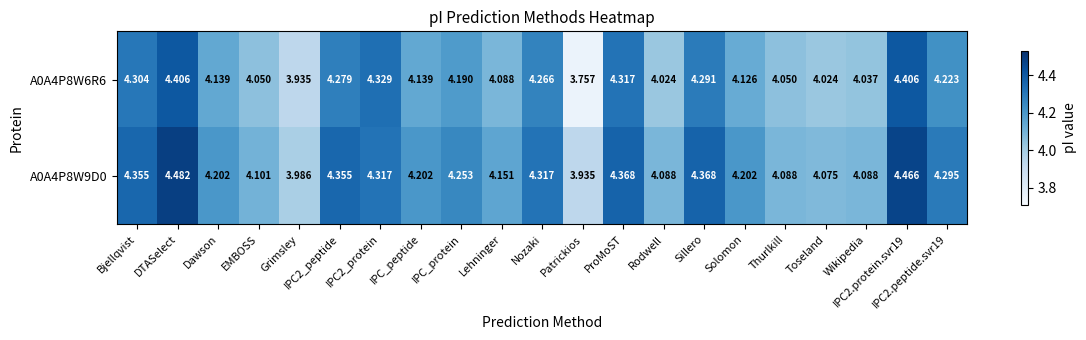

At which category is the sum across all series the highest?

DTASelect